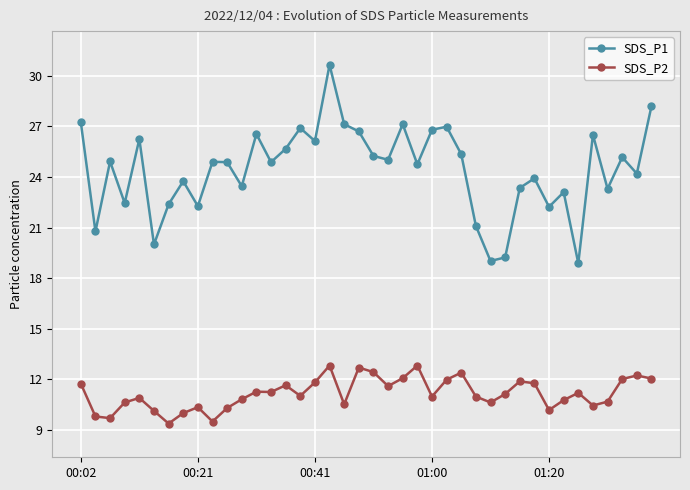

How many series are shown in this chart?

2